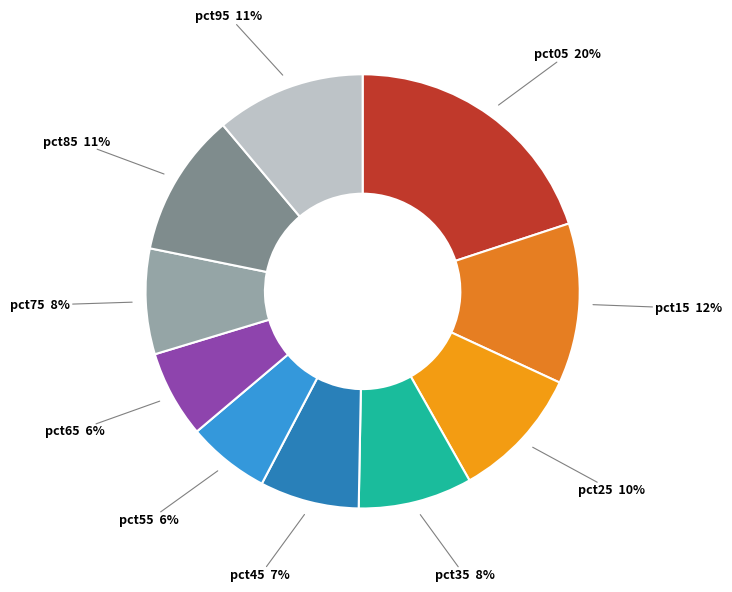

Count the number of slices in the pie.

10